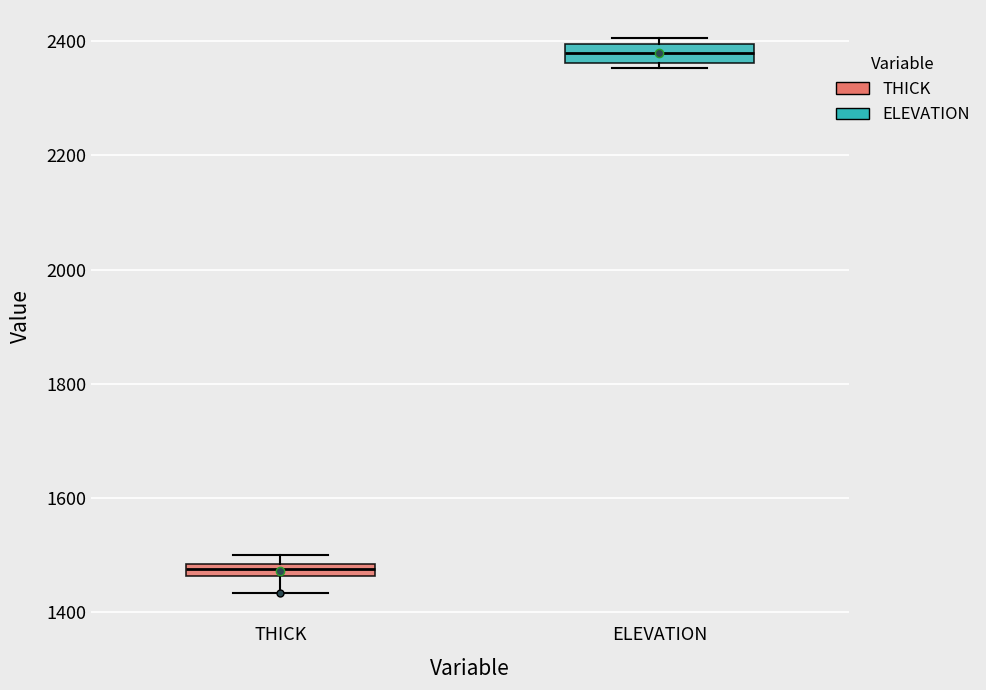

Which box's median line is the highest?

ELEVATION